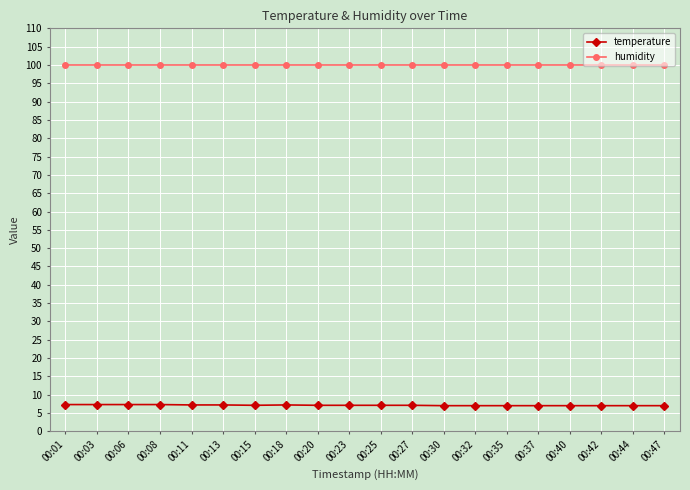

At 00:08, list the series in order from largest to smallest.

humidity, temperature